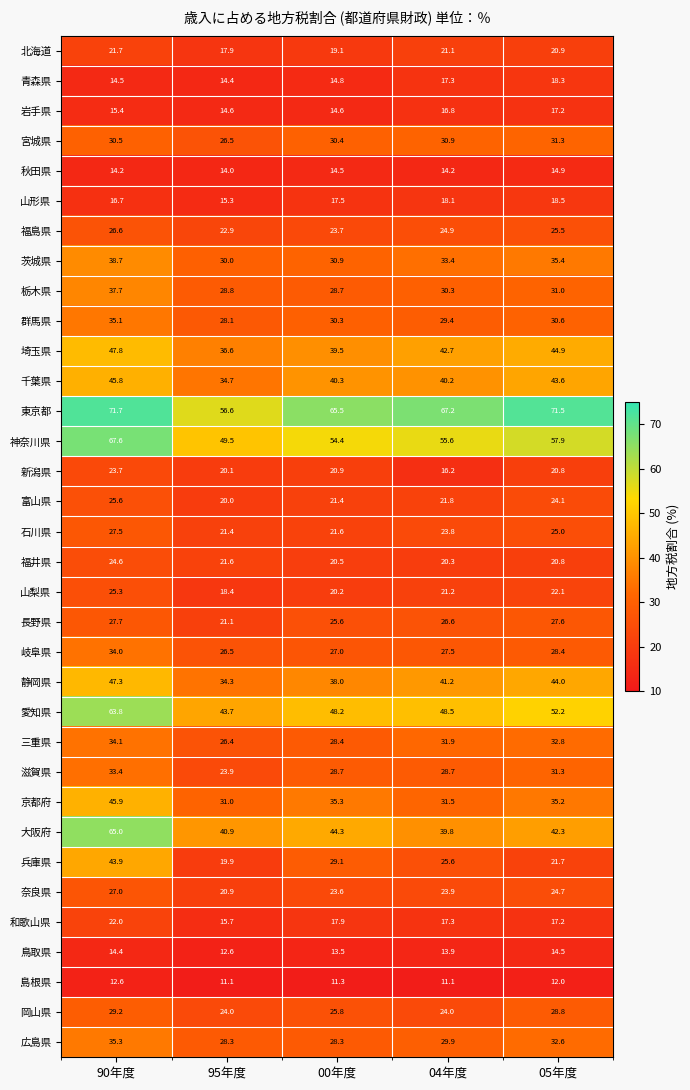

Which series has the widest spread of values?

大阪府